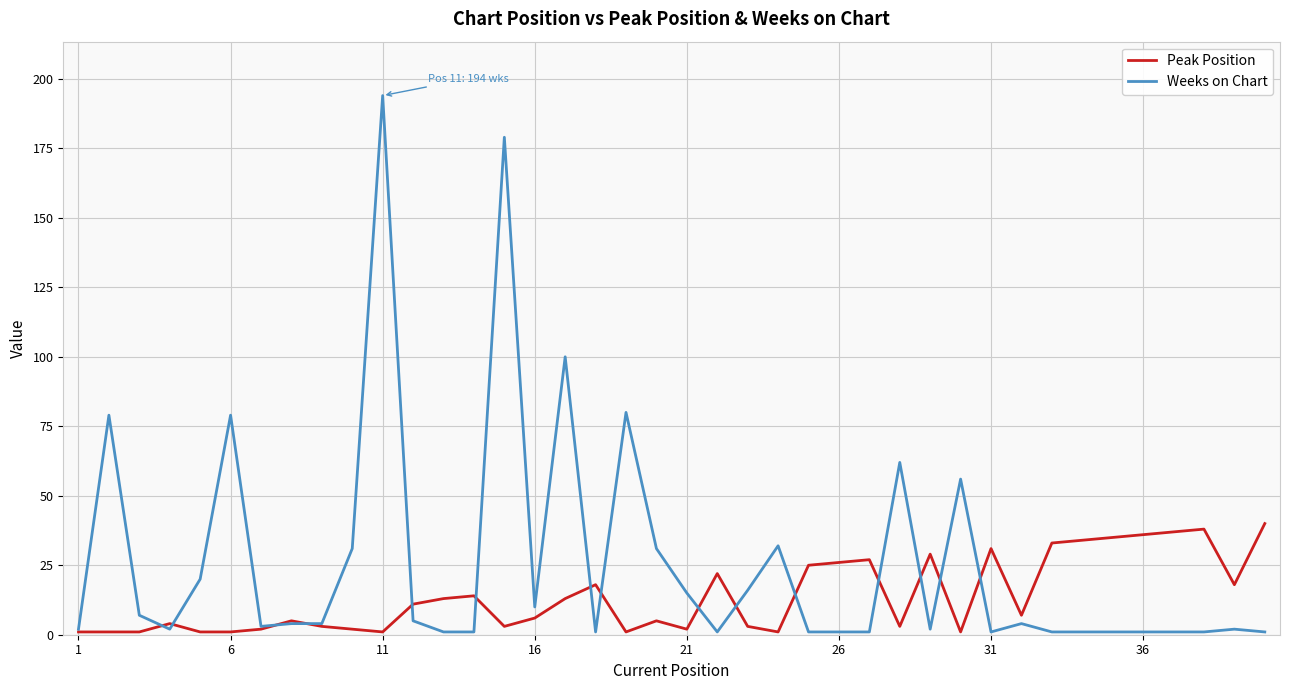

Which series has the largest total across all categories?

Weeks on Chart